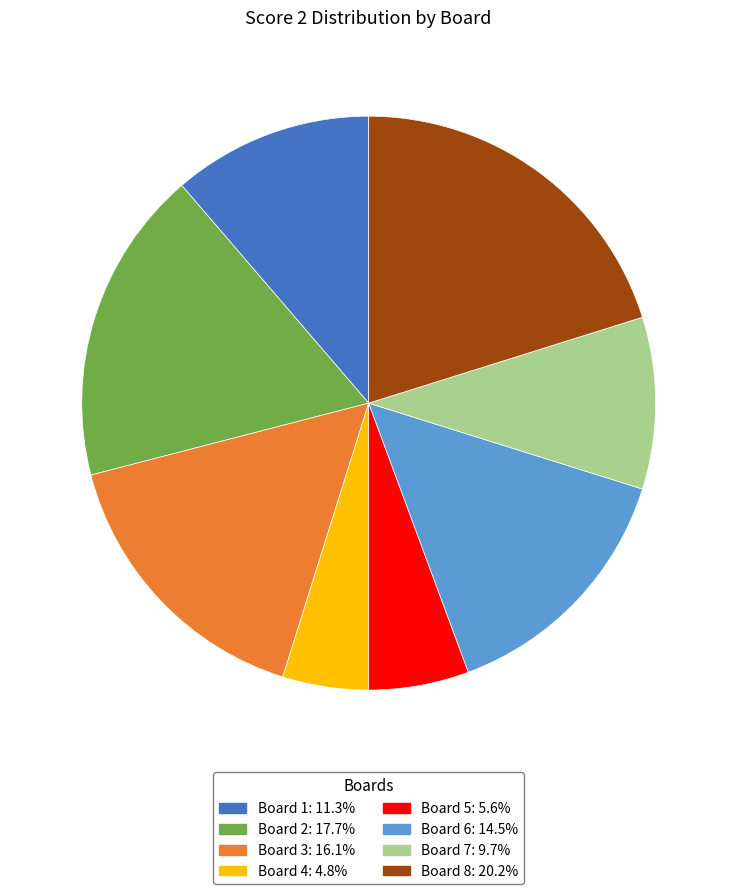

How many slices are in this pie chart?

8